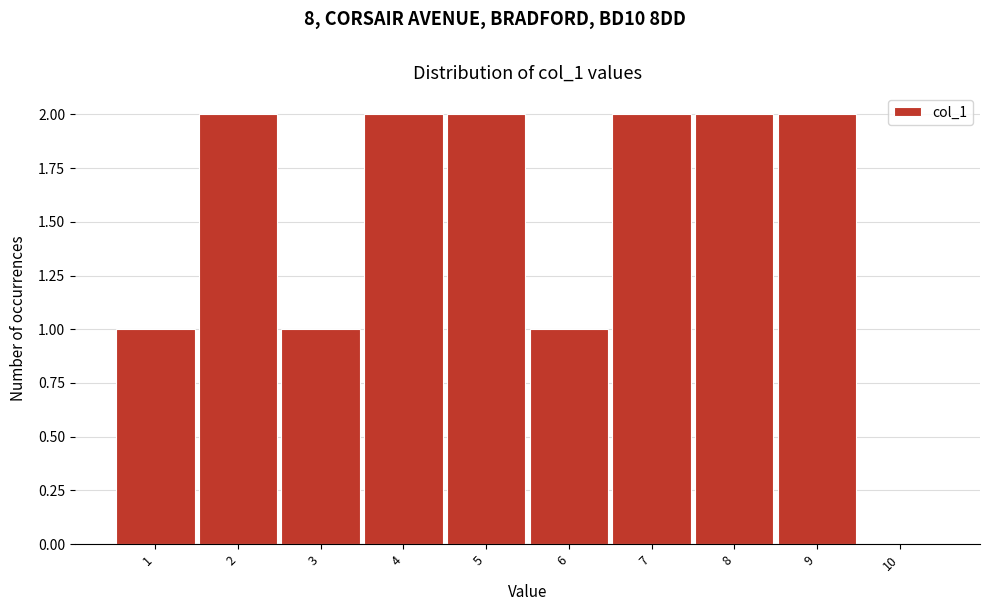

Reading left to right, transcribe this chart: for each bar, give the range it covers on the x-axis and its height. The values are not printed on the chart, so give them approximately, as read against the axis.

0.5 to 1.5: 1
1.5 to 2.5: 2
2.5 to 3.5: 1
3.5 to 4.5: 2
4.5 to 5.5: 2
5.5 to 6.5: 1
6.5 to 7.5: 2
7.5 to 8.5: 2
8.5 to 9.5: 2
9.5 to 10.5: 0